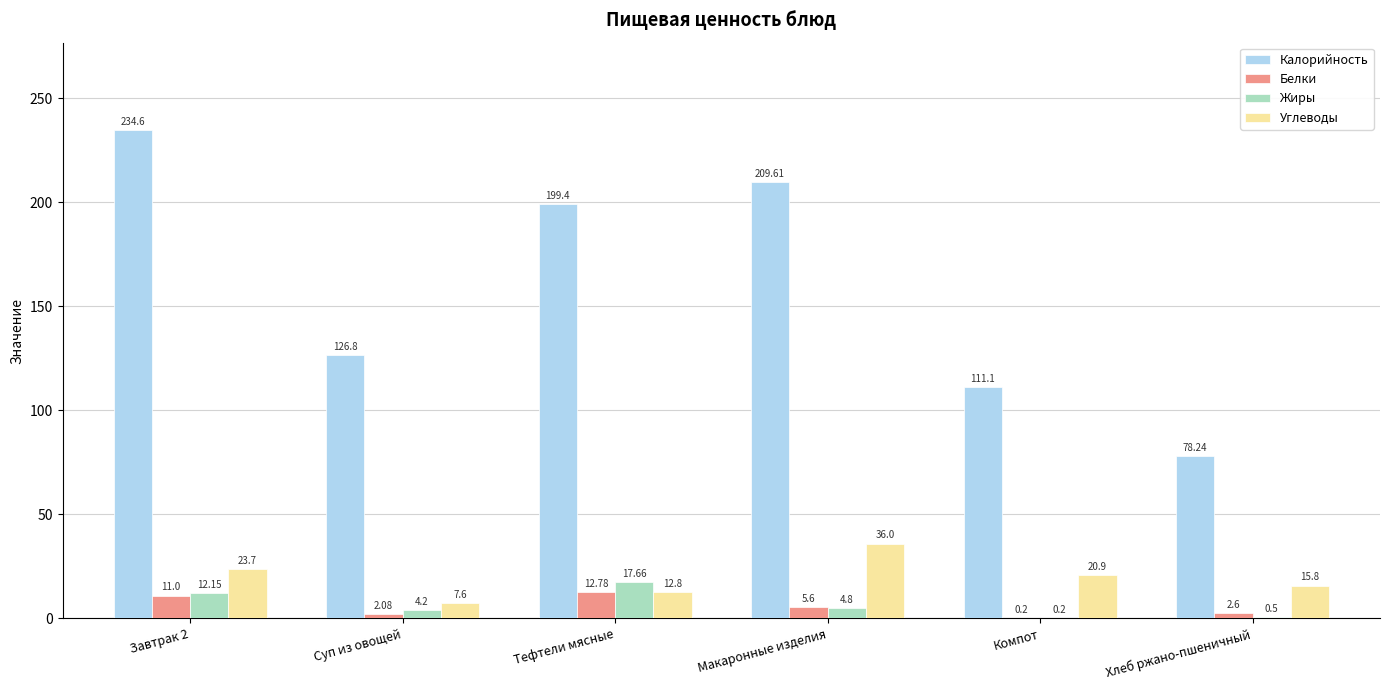

How many distinct data groups are displayed?

4